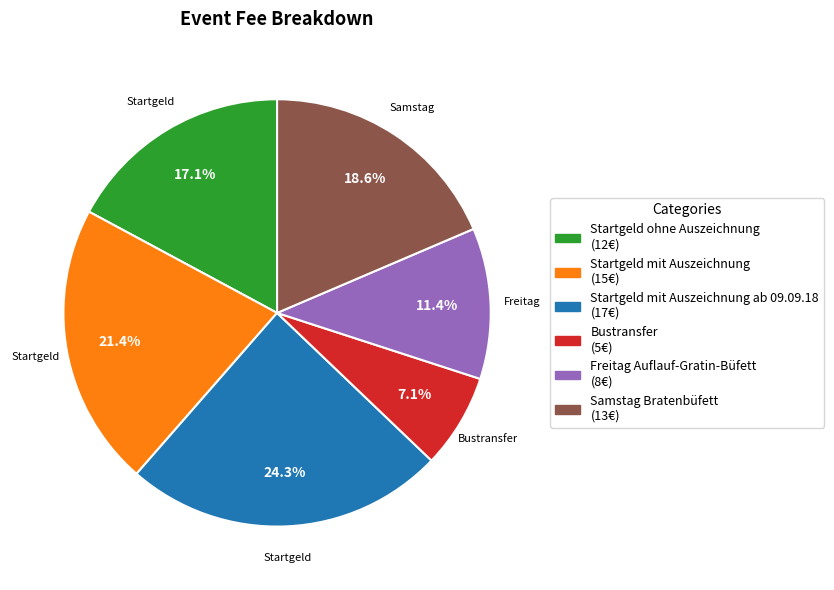

Is there a majority slice in this chart?

No